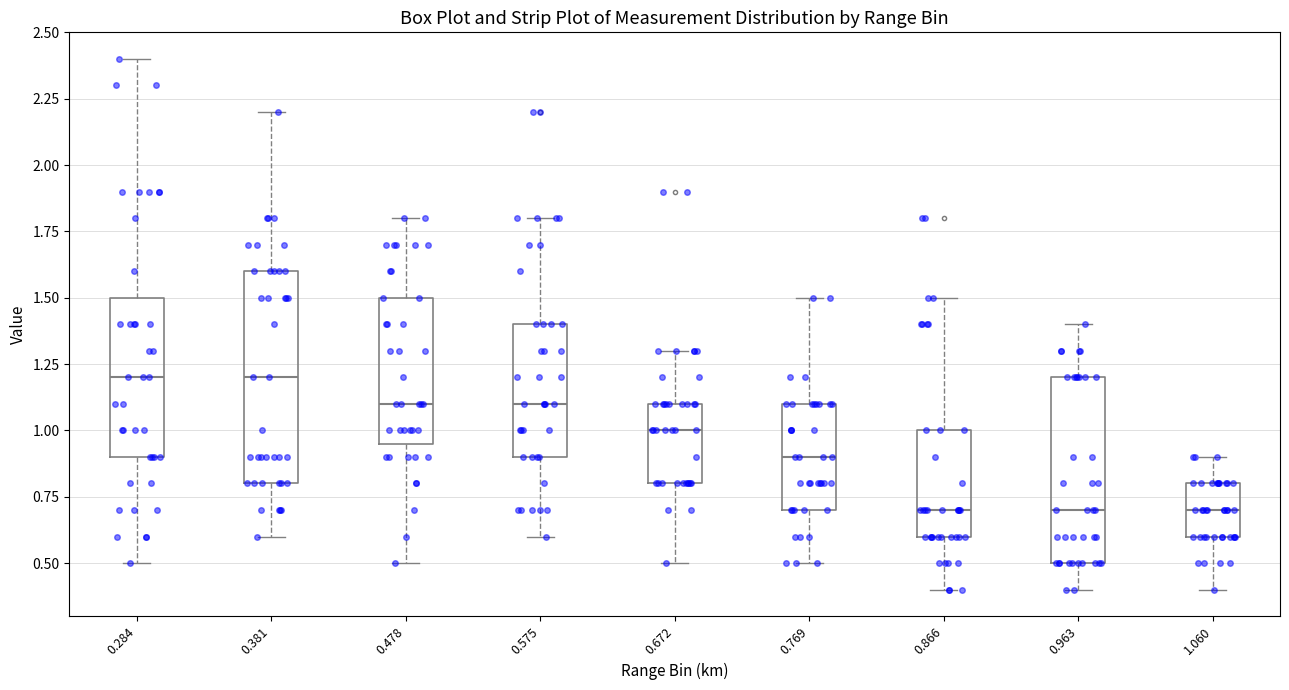

Reading left to right, transcribe this box plot: for each box, give where its median line is, the range the box spans, and where its two whiskers end, as read against the y-axis. The values are not printed on the chart, so give them approximately, as read against the axis.

0.284: median 1.20, box 0.90 to 1.50, whiskers 0.50 to 2.40
0.381: median 1.20, box 0.80 to 1.60, whiskers 0.60 to 2.20
0.478: median 1.10, box 0.95 to 1.50, whiskers 0.50 to 1.80
0.575: median 1.10, box 0.90 to 1.40, whiskers 0.60 to 1.80
0.672: median 1.00, box 0.80 to 1.10, whiskers 0.50 to 1.30
0.769: median 0.90, box 0.70 to 1.10, whiskers 0.50 to 1.50
0.866: median 0.70, box 0.60 to 1.00, whiskers 0.40 to 1.50
0.963: median 0.70, box 0.50 to 1.20, whiskers 0.40 to 1.40
1.060: median 0.70, box 0.60 to 0.80, whiskers 0.40 to 0.90